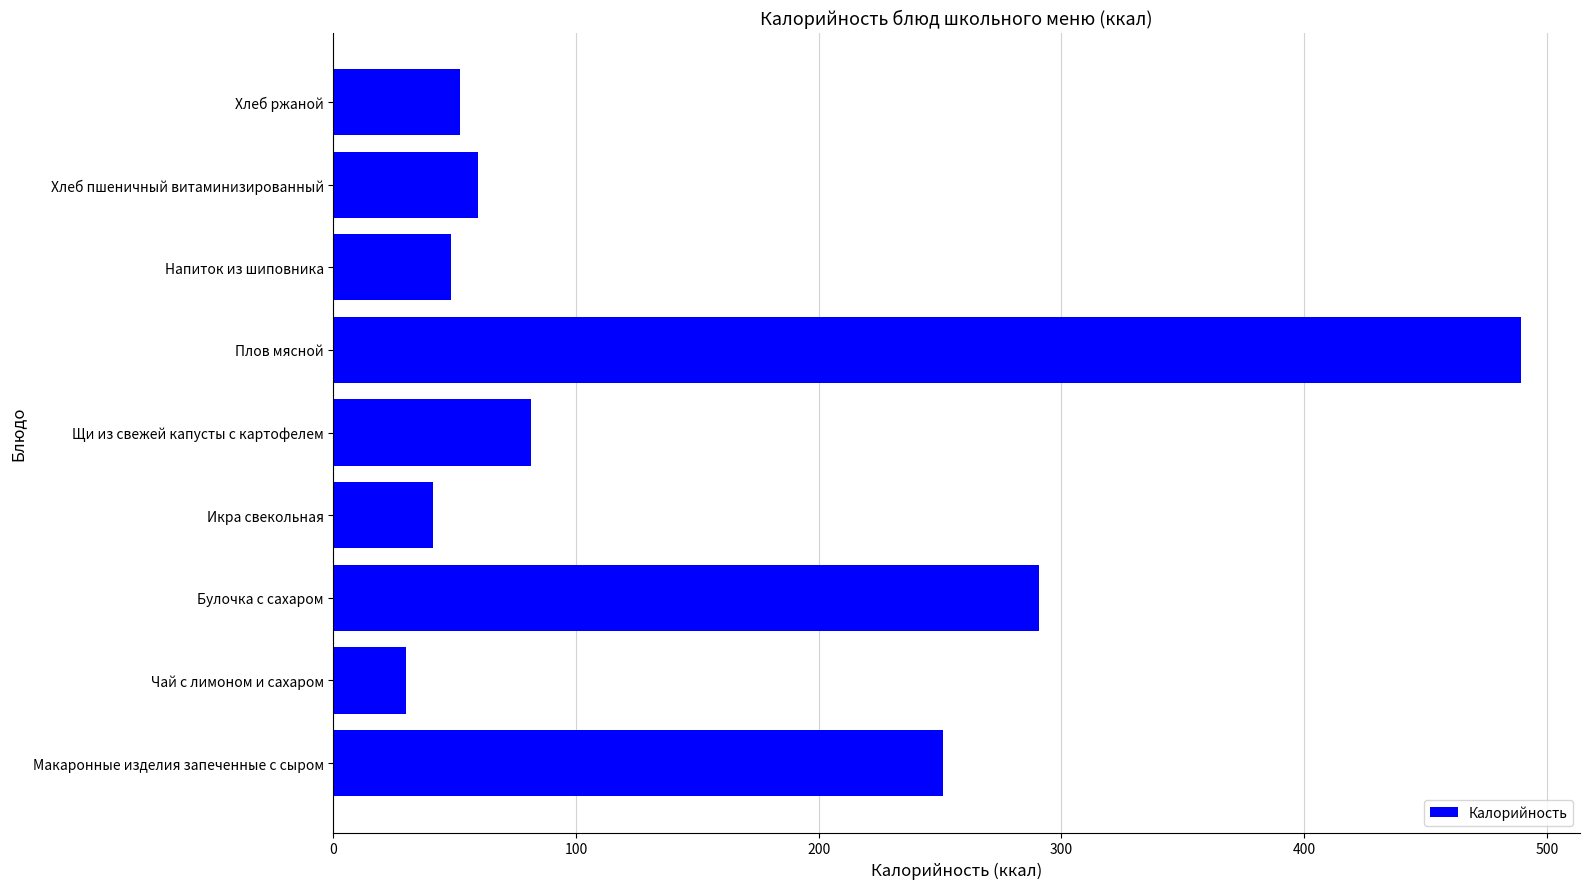

What is the minimum value shown in the chart?

29.8